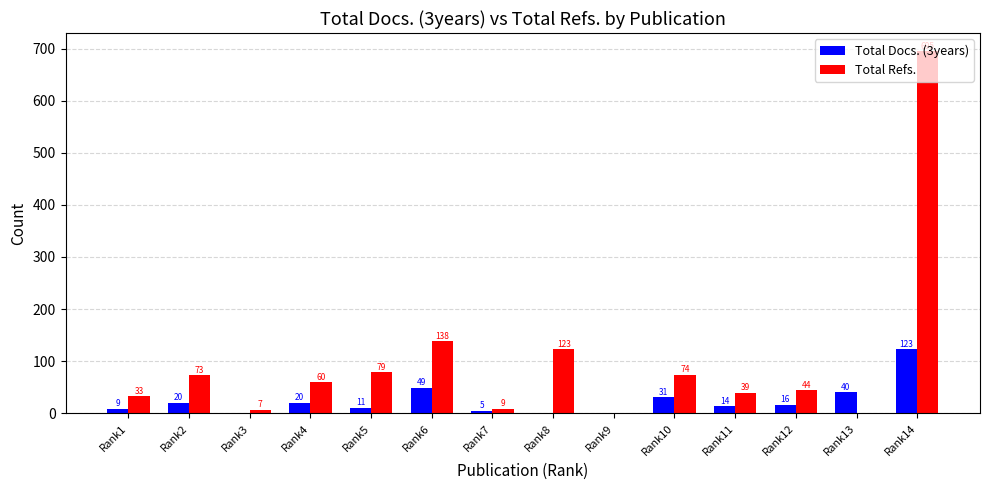

What are all the series names shown in the legend?

Total Docs. (3years), Total Refs.